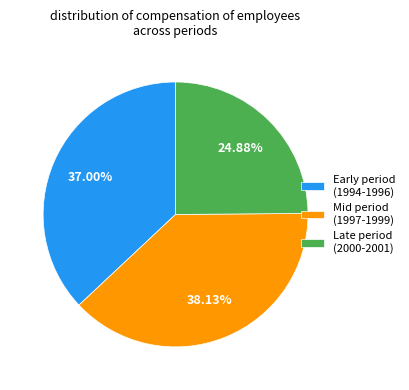

Is there a majority slice in this chart?

No